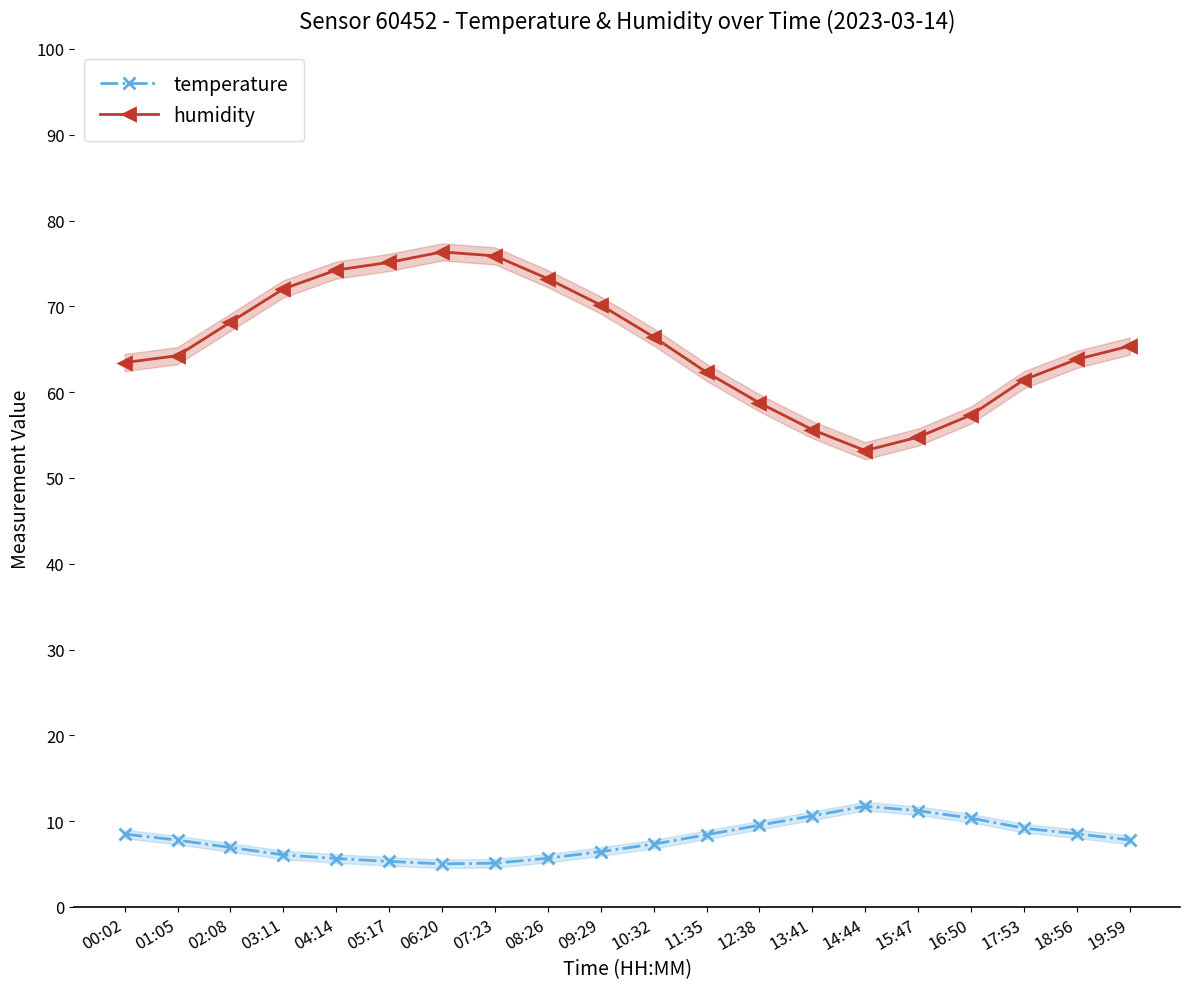

What is the difference between the second highest and second lowest values in the temperature series?

6.1